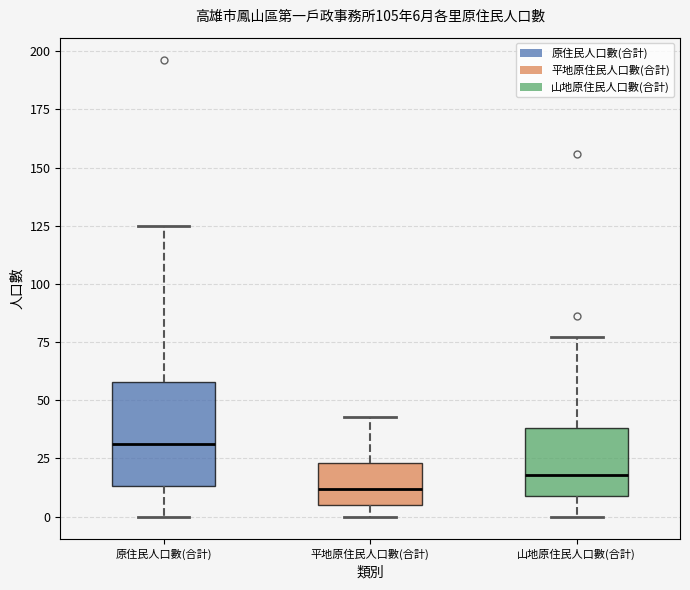

Which box is the tallest, from its lower edge to its upper edge?

原住民人口數(合計)